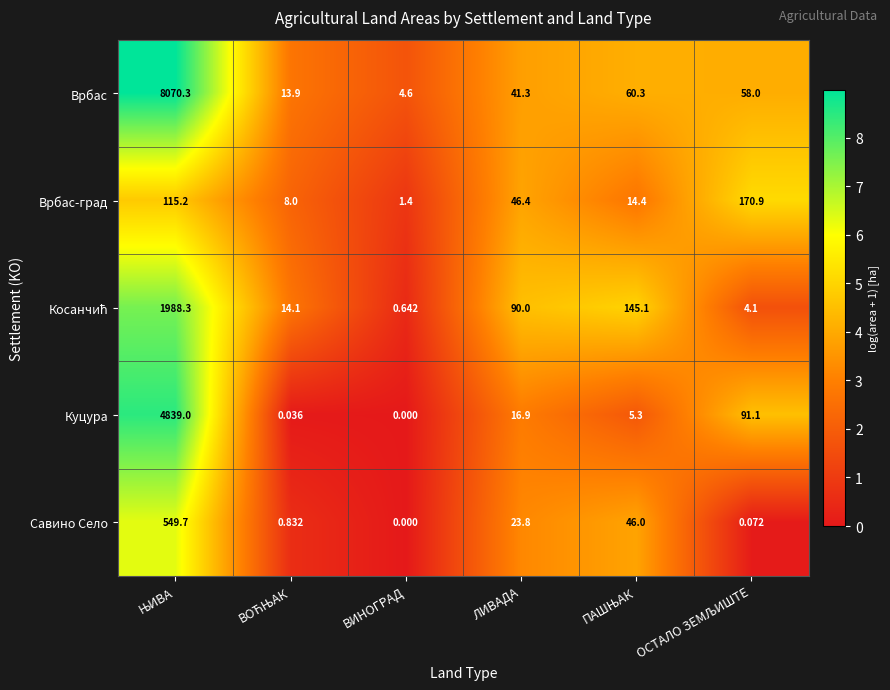

Which series has the largest total across all categories?

Врбас